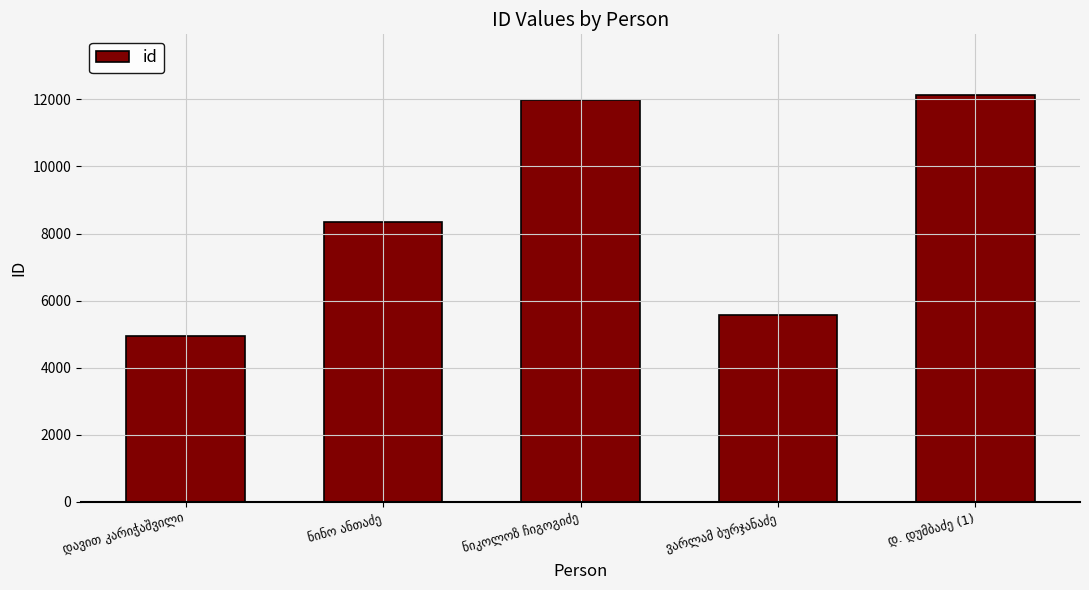

How many data points are less than 8355?

2